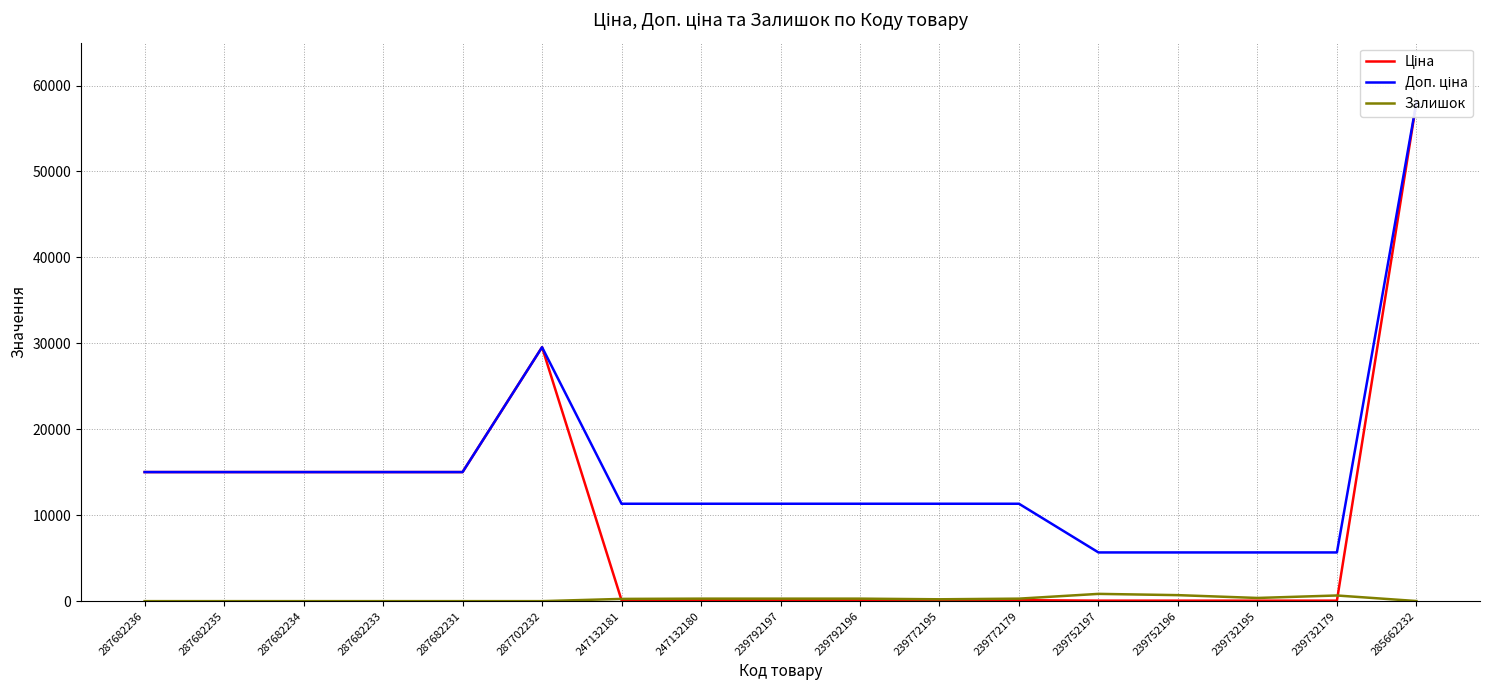

Rank the categories by Залишок value from lowest to highest.

287682236, 287682235, 287682234, 287682233, 287682231, 287702232, 285662232, 239772195, 247132181, 239792197, 247132180, 239792196, 239772179, 239732195, 239732179, 239752196, 239752197